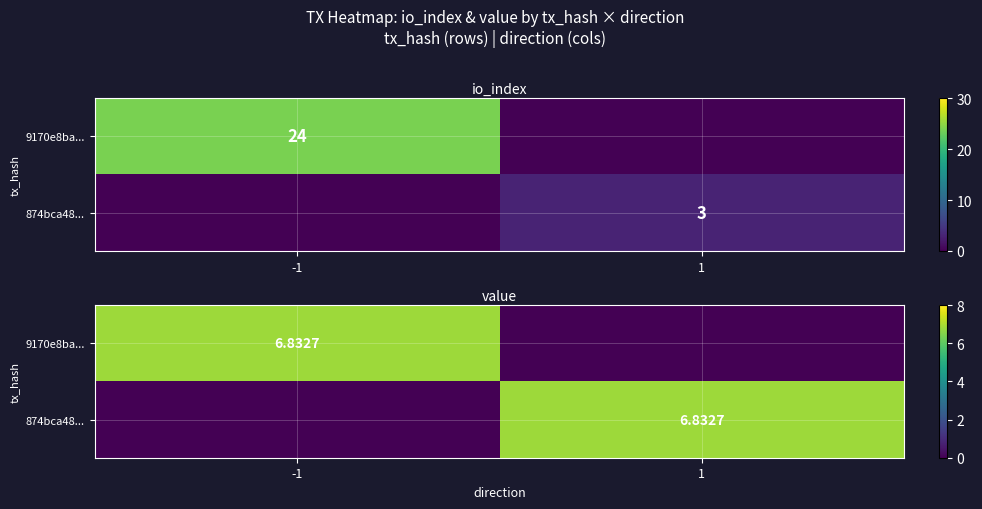

Is it true that 9170e8ba... equals 9.5 at -1?

False